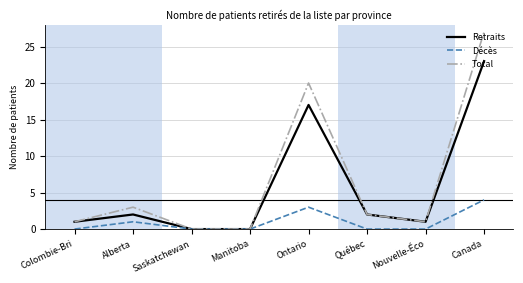

Between Ontario and Canada, which series saw the biggest shift?

Total